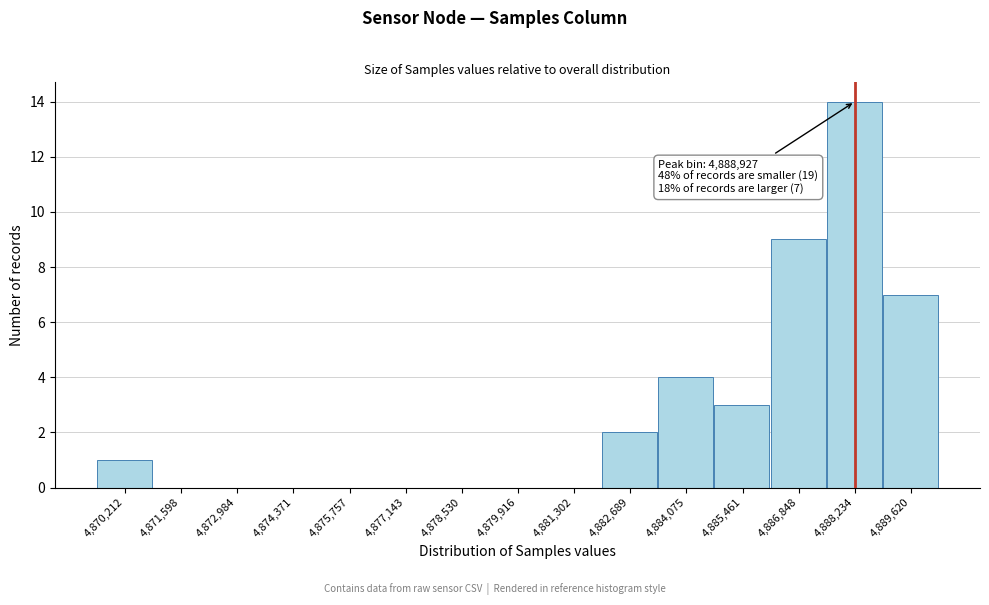

Reading right to left, list all the values displayed in this chart.

4,889,620=7	4,888,234=14	4,886,848=9	4,885,461=3	4,884,075=4	4,882,689=2	4,881,302=0	4,879,916=0	4,878,530=0	4,877,143=0	4,875,757=0	4,874,371=0	4,872,984=0	4,871,598=0	4,870,212=1